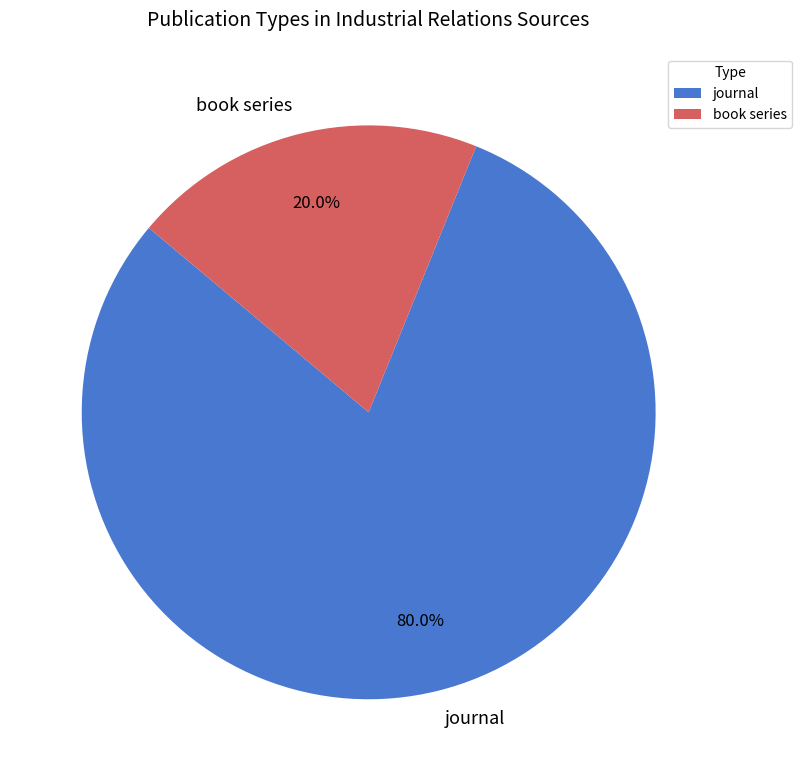

To the nearest percent, what is the average slice percentage?

50%